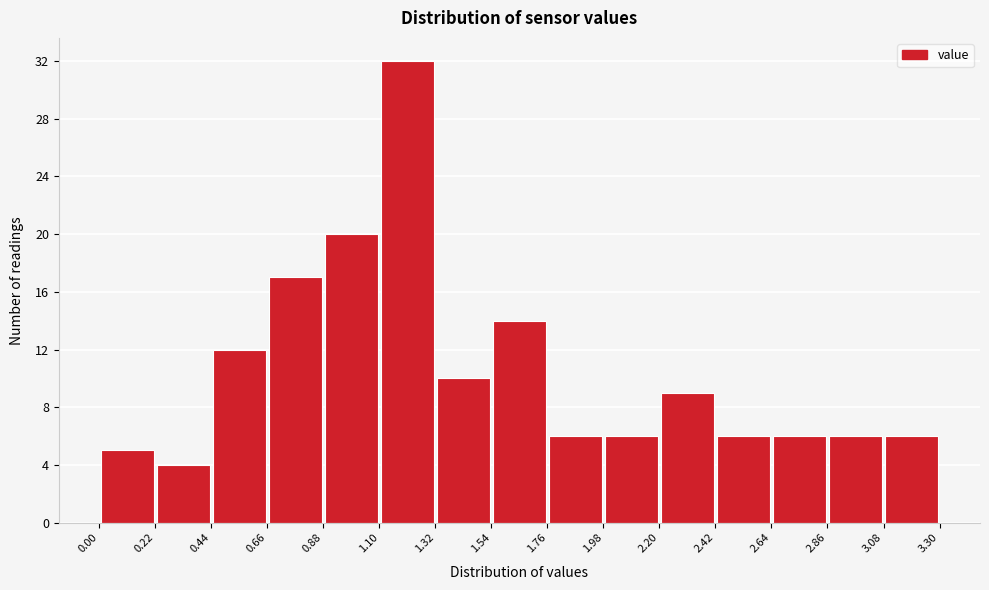

Over which range of the x-axis is the bar tallest?

1.10 to 1.32